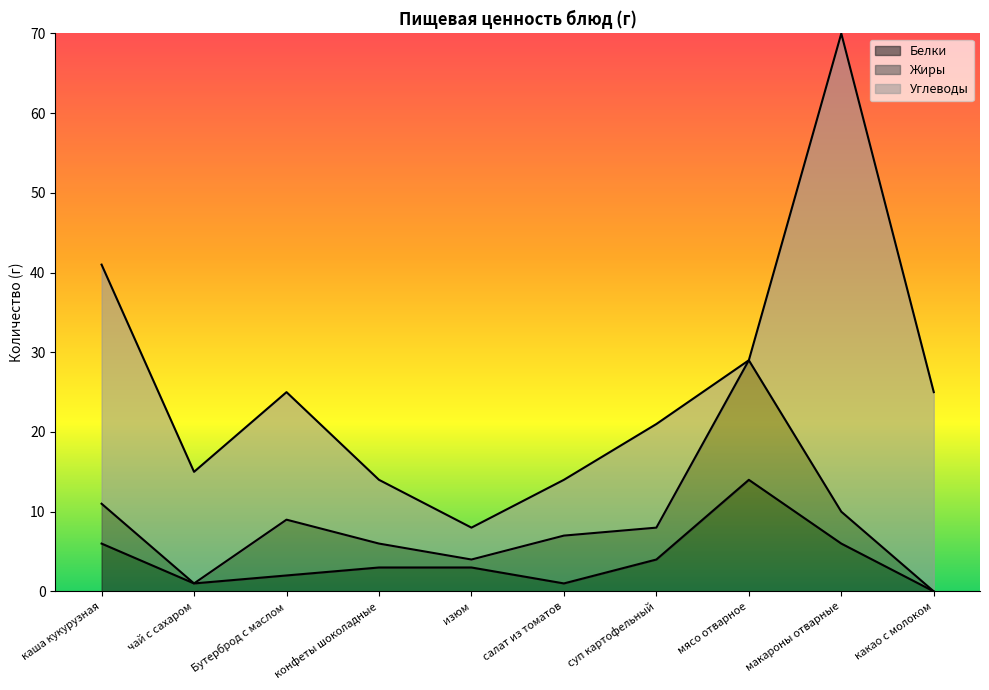

At how many categories does at least one series exceed 17?

3